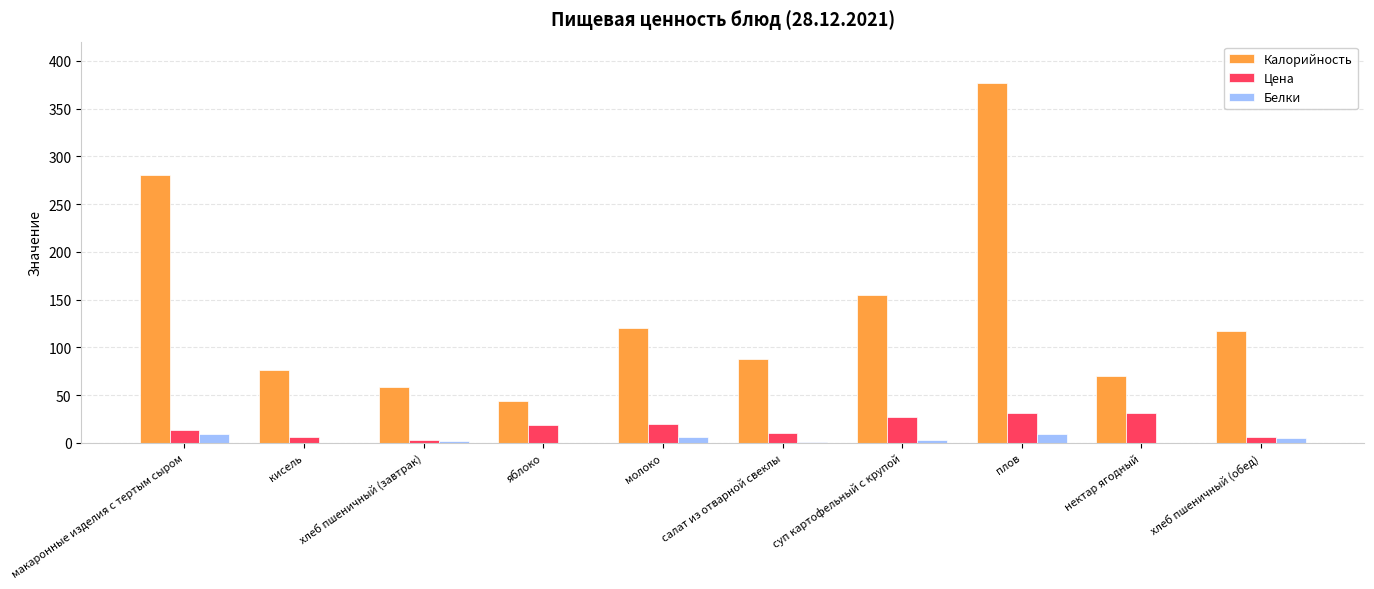

Between яблоко and хлеб пшеничный (обед), which series saw the biggest shift?

Калорийность